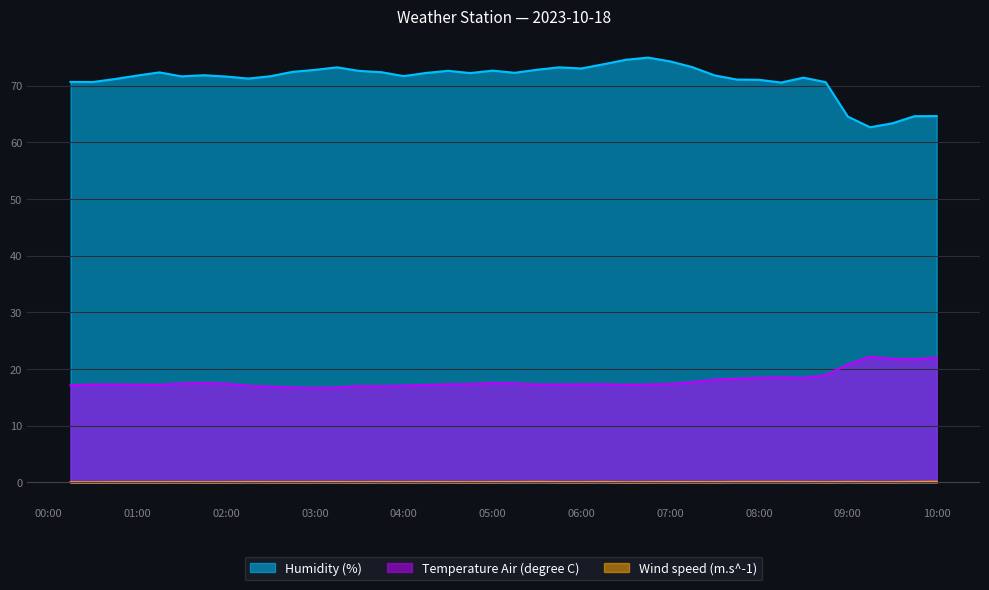

What is the value of the Temperature Air (degree C) point at the 3rd from the left?

17.3